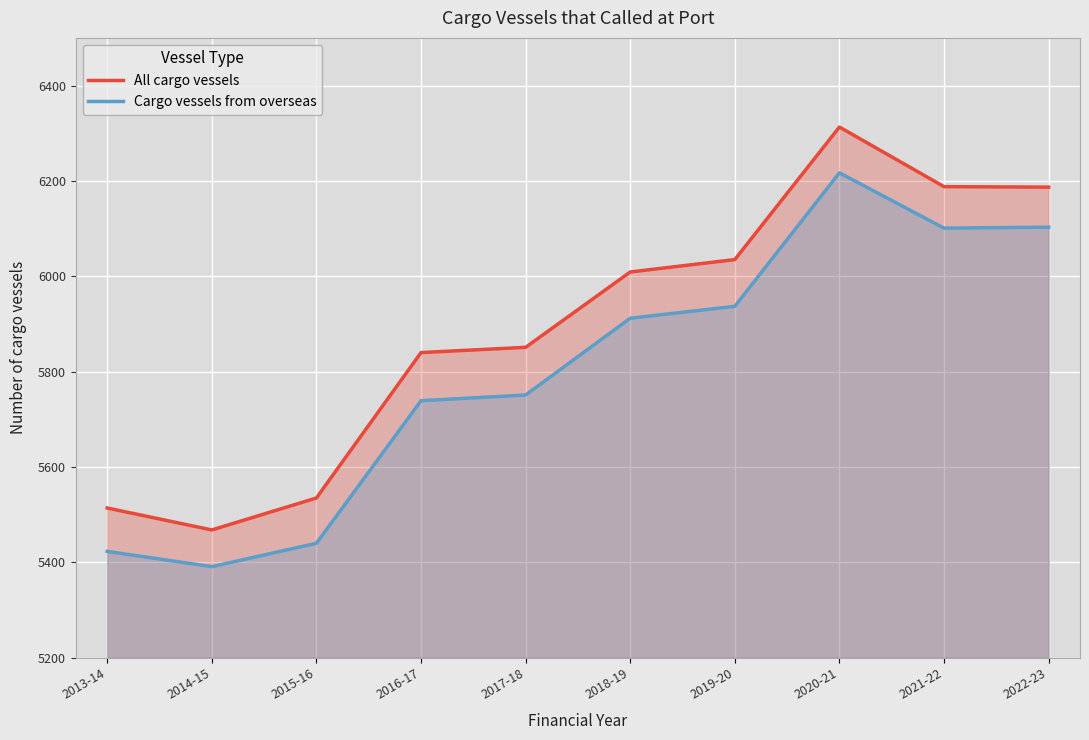

What is the total value across all series at 2018-19?

11921